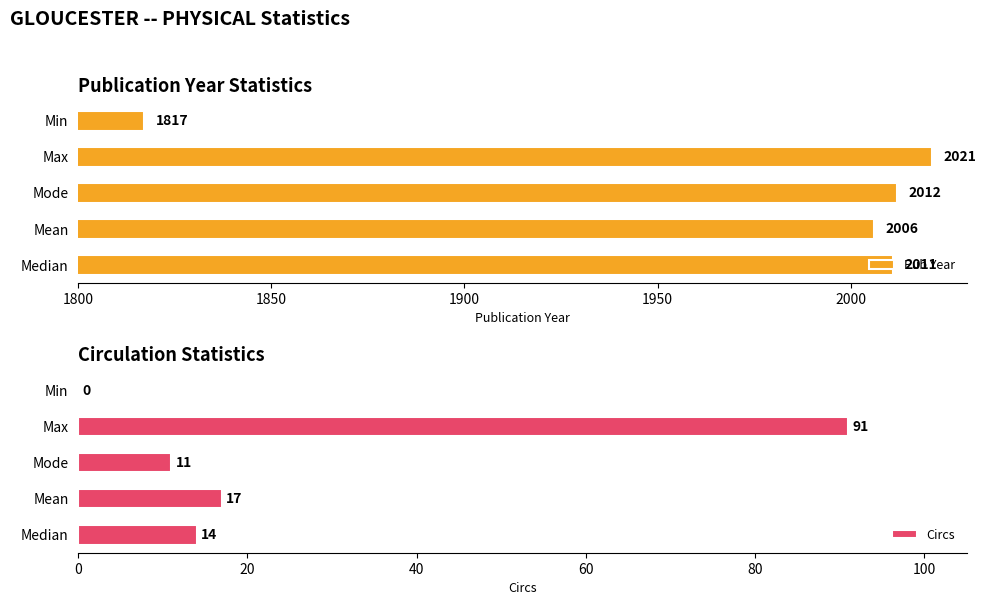

At which label does Pub Year reach its peak?

Max